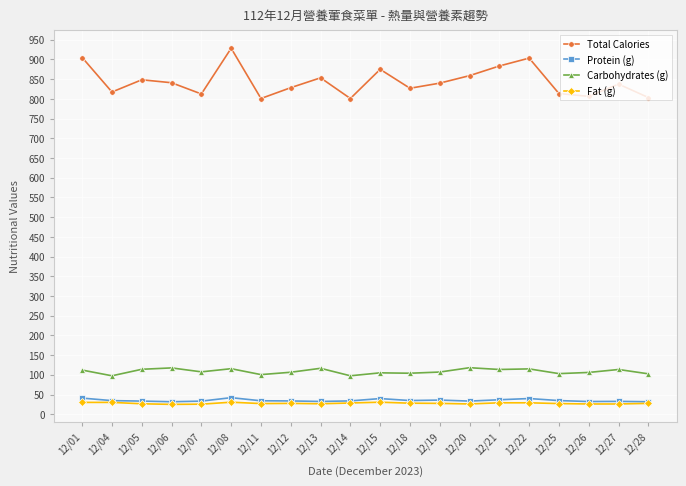

Which series has the largest range (max minus min)?

Total Calories